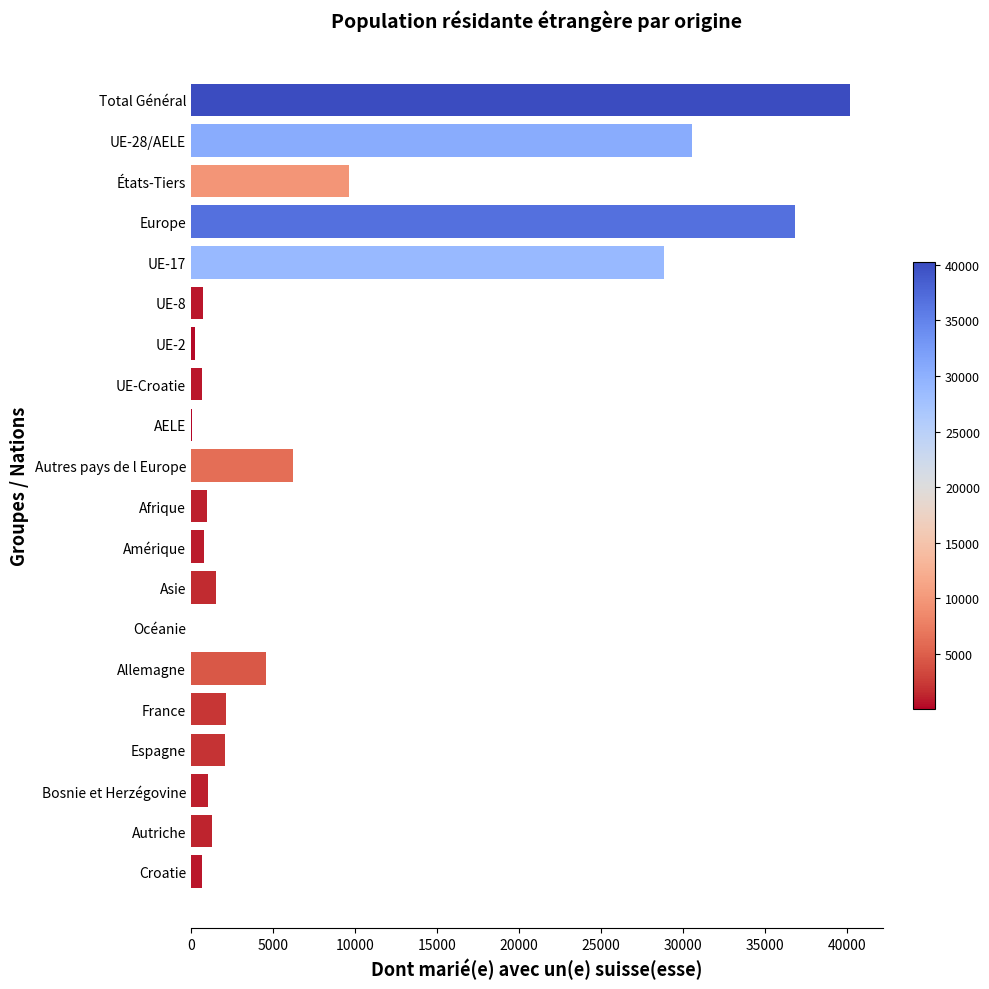

Is it true that the value at Total Général is 40222?

True